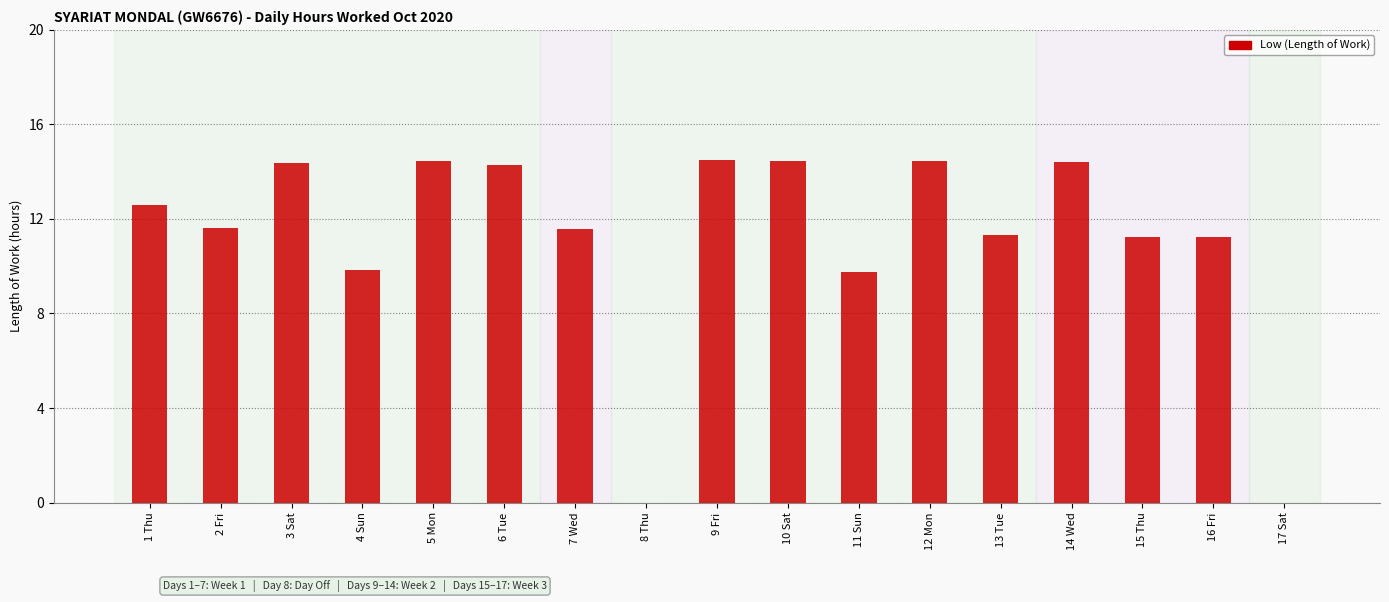

What is the greatest value displayed?

14.5